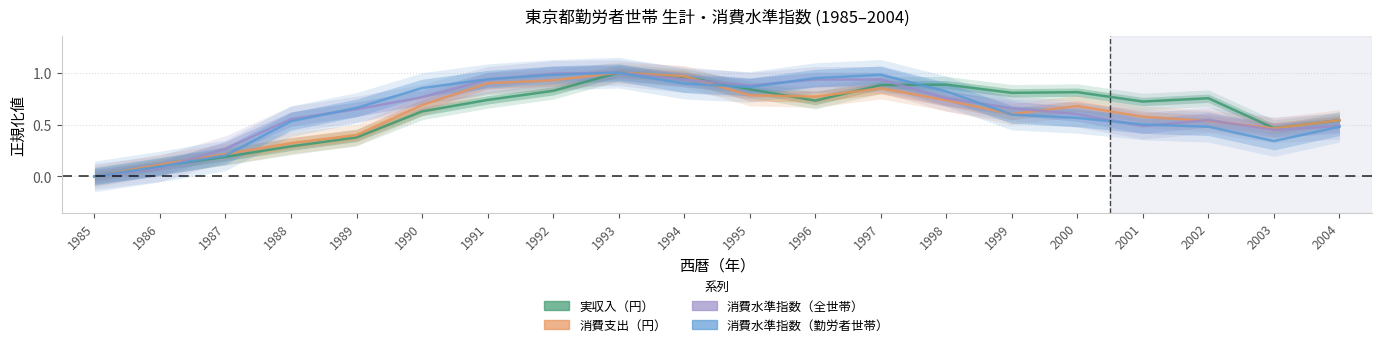

Which label corresponds to the largest value in the chart?

1993